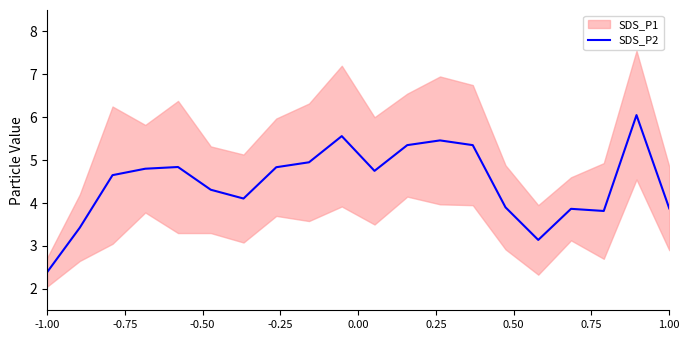

How many data points are less than 4?

7